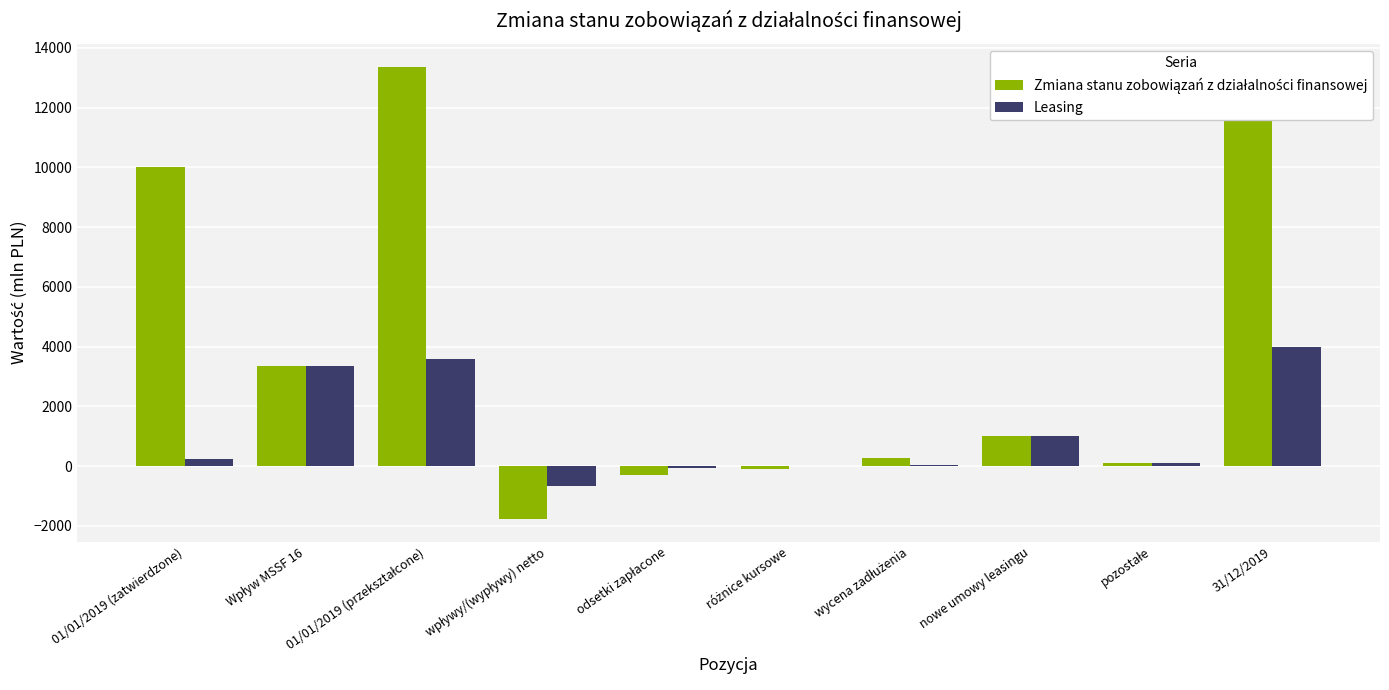

Where is Leasing nearest to the value 1671?

nowe umowy leasingu